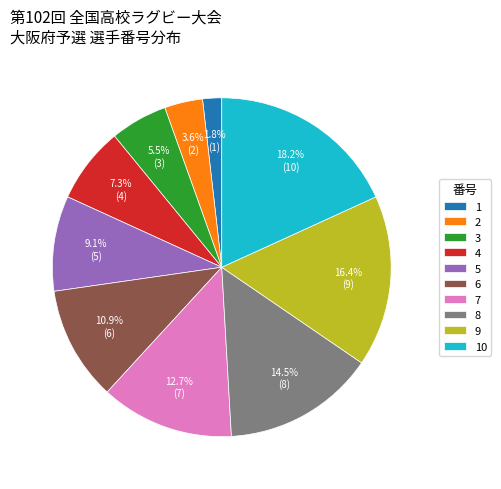

Is 10 the majority of the pie?

No